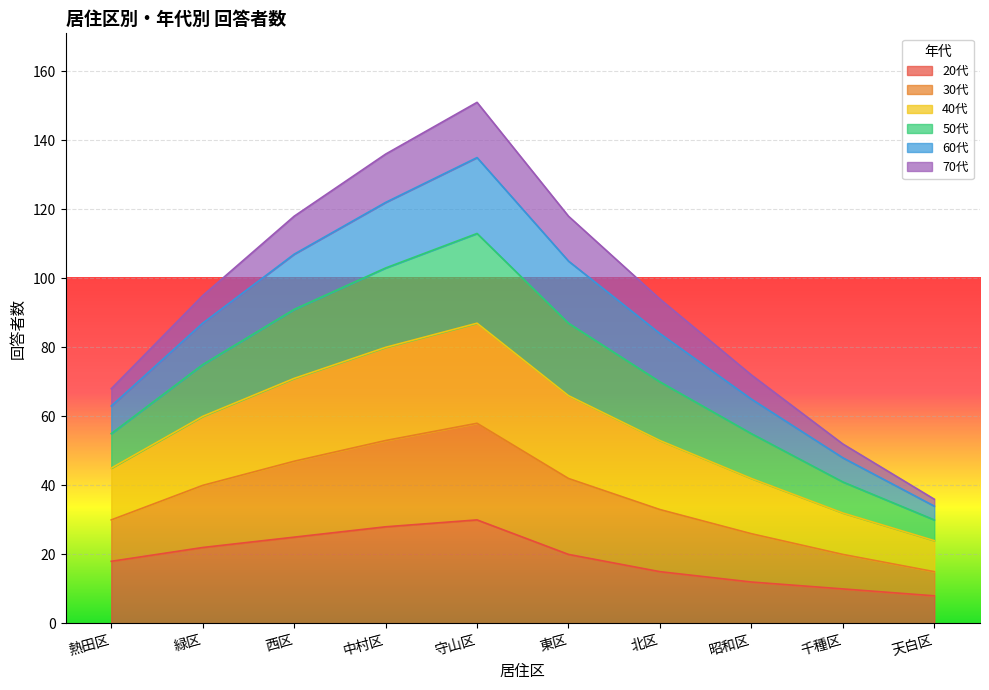

What is the total value across all series at 緑区?

95